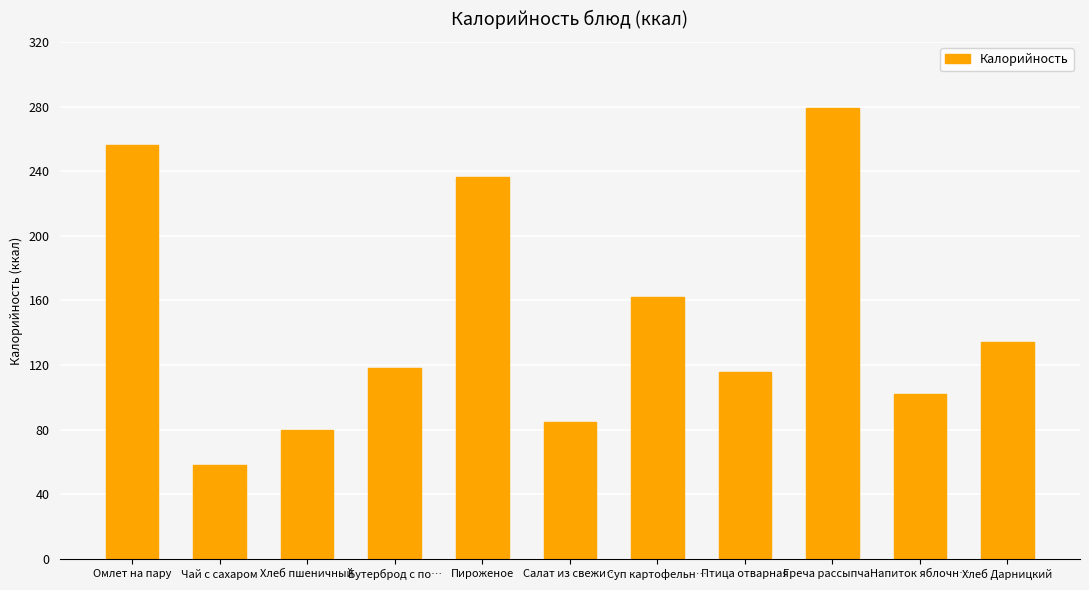

Are the bars grouped side by side (vs. stacked)?

No